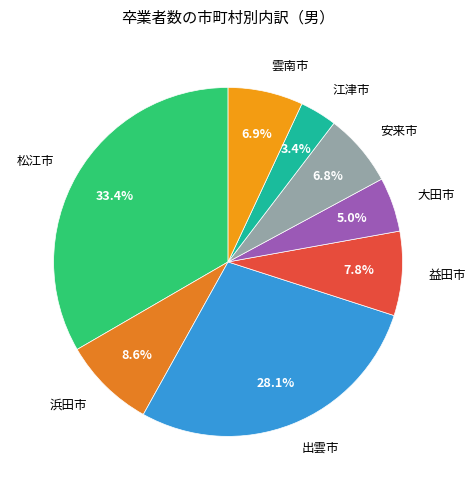

Which has a higher value, 安来市 or 益田市?

益田市